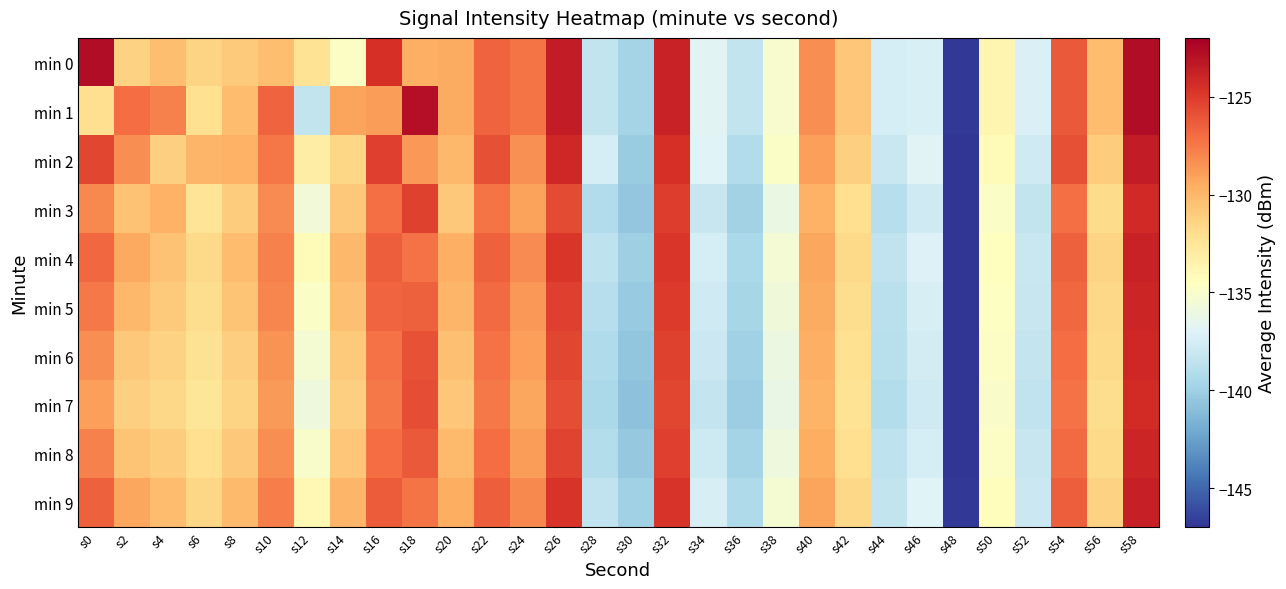

How many data points does each series have?

30